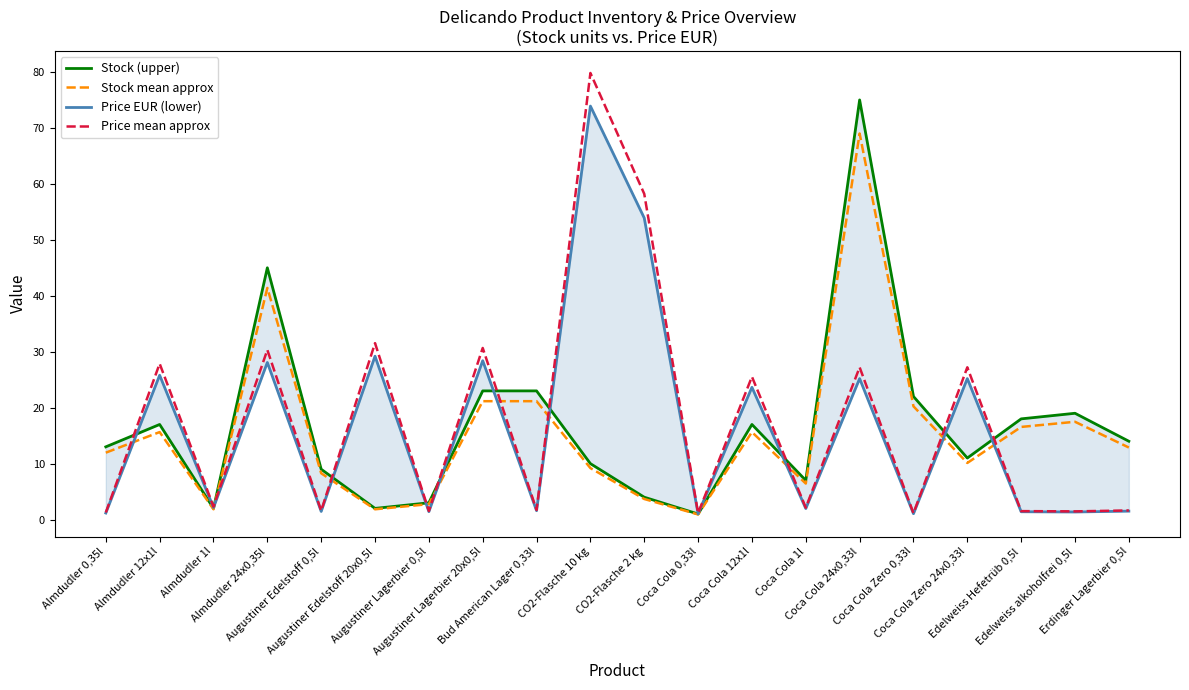

How many values in the Price EUR (lower) series exceed 2?

10